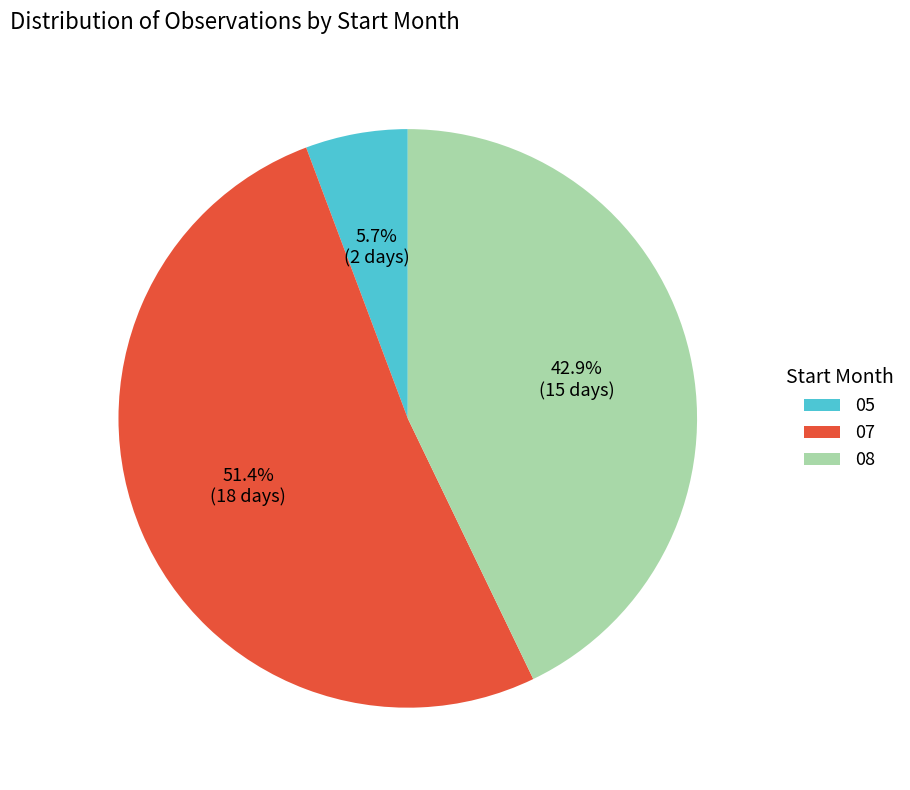

Do 07 and 08 together represent more than half of the pie?

Yes